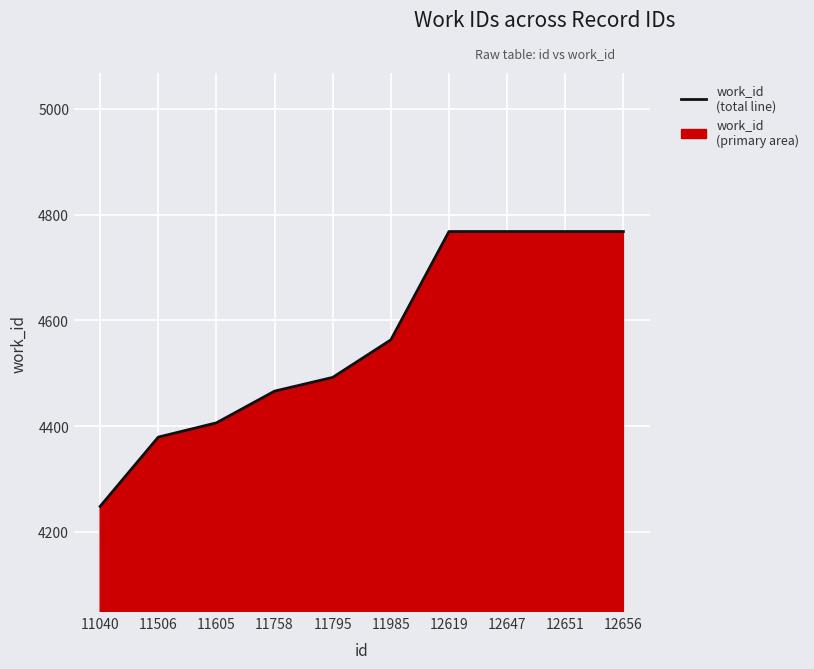

True or false: the data shows 4768 at 12619.

True